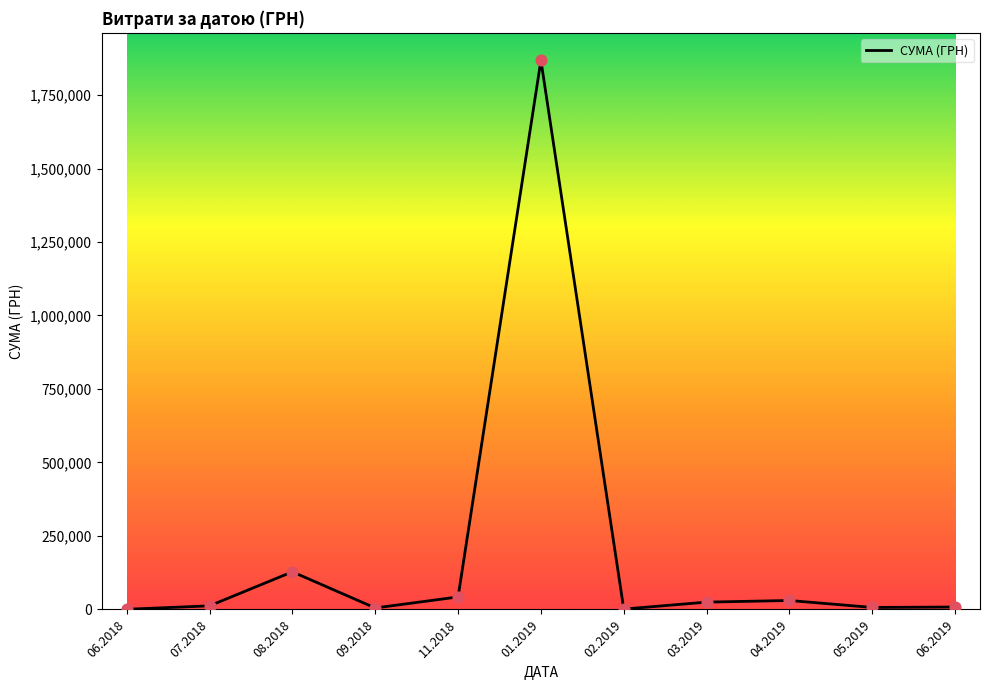

What is the change in value from 07.2018 to 05.2019?

-5406.1